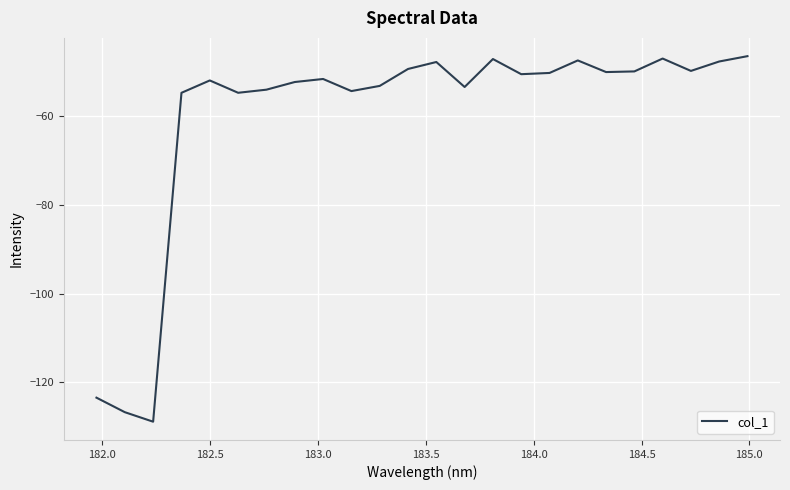

What is the difference between the maximum and minimum values?

82.3